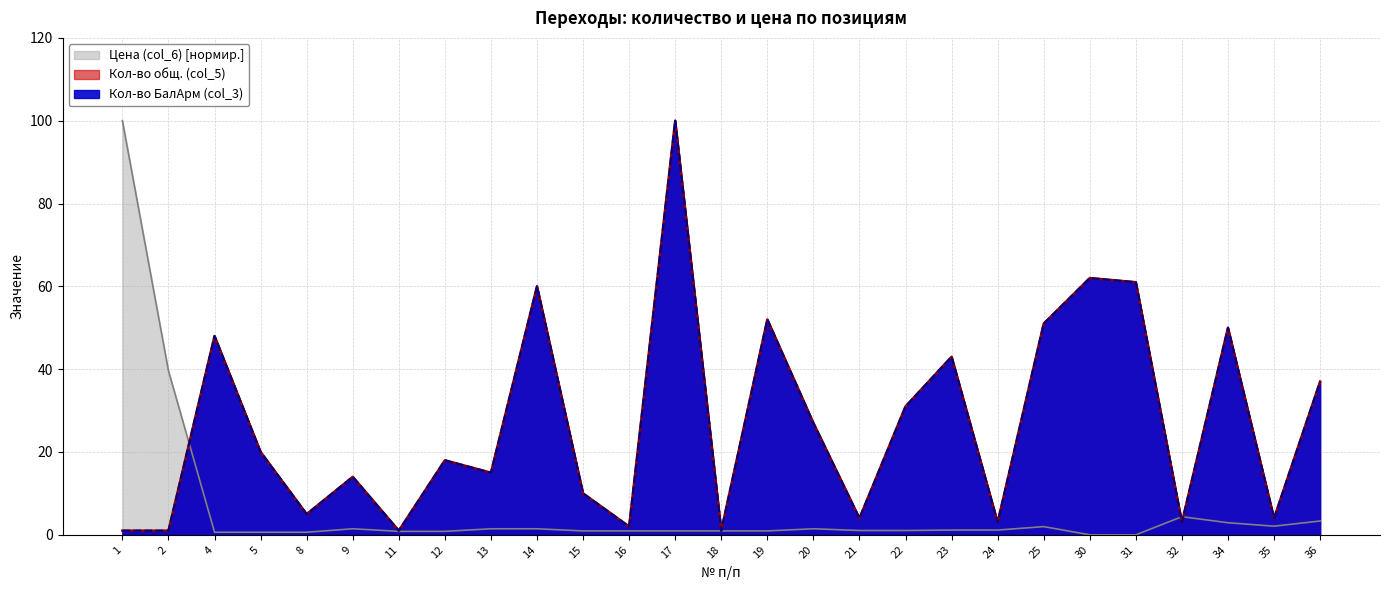

What is the difference between the Кол-во общ. (col_5) values at 30 and 15?

52.0